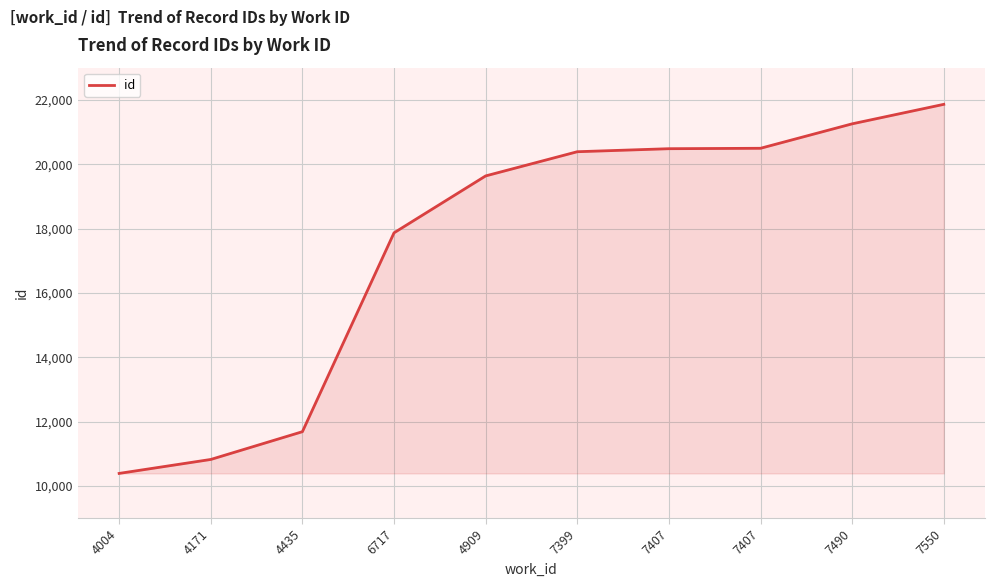

Does the chart have visible grid lines?

Yes